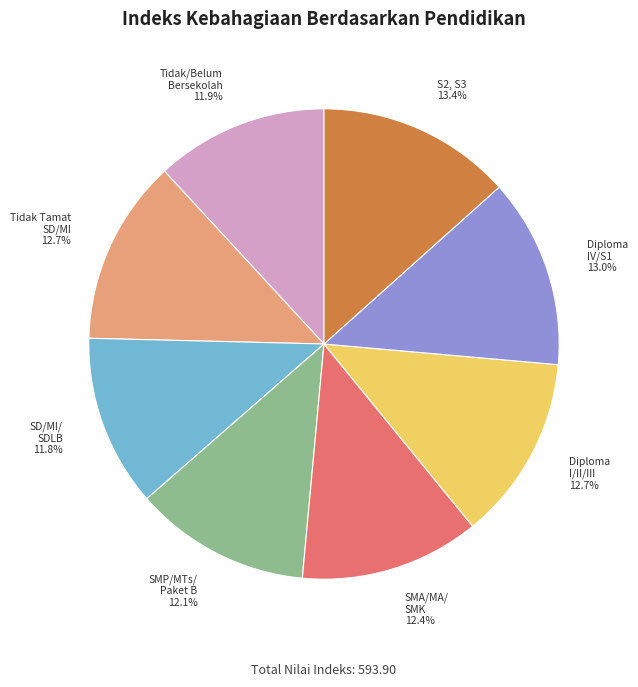

Is the sum of SMA/MA/ SMK 12.4% and Diploma I/II/III 12.7% greater than half?

No